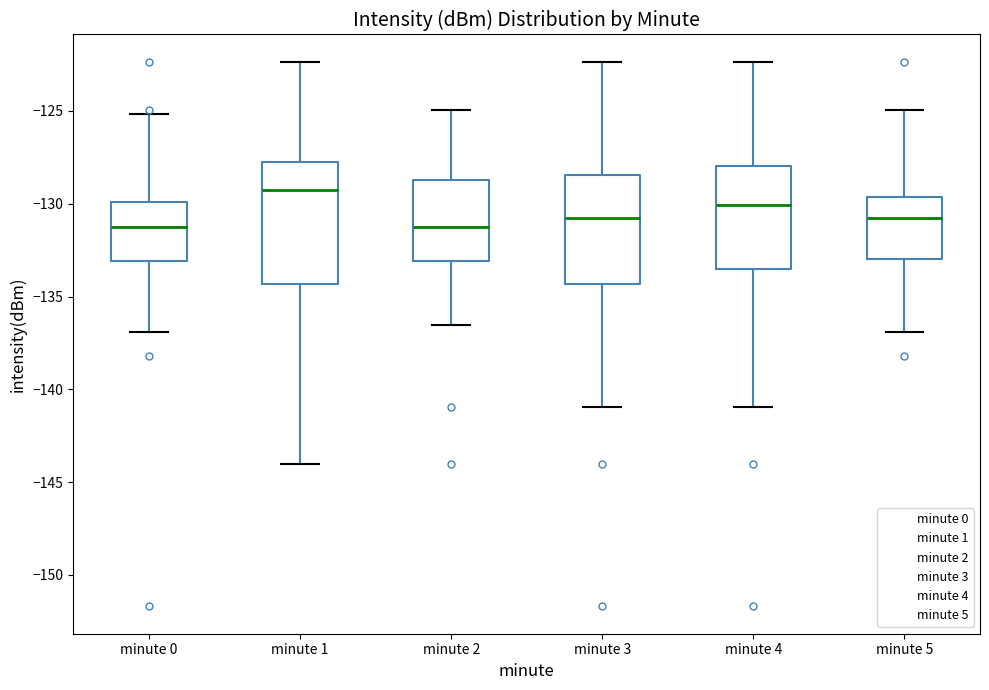

Reading left to right, read every box against the y-axis: the position of its median line, the range the box covers, and the ends of its whiskers. The values are not printed on the chart, so give them approximately, as read against the axis.

minute 0: median -131.5, box -133.0 to -130.0, whiskers -137.0 to -125.0
minute 1: median -129.5, box -134.5 to -128.0, whiskers -144.0 to -122.5
minute 2: median -131.5, box -133.0 to -128.5, whiskers -136.5 to -125.0
minute 3: median -131.0, box -134.5 to -128.5, whiskers -141.0 to -122.5
minute 4: median -130.0, box -133.5 to -128.0, whiskers -141.0 to -122.5
minute 5: median -131.0, box -133.0 to -129.5, whiskers -137.0 to -125.0